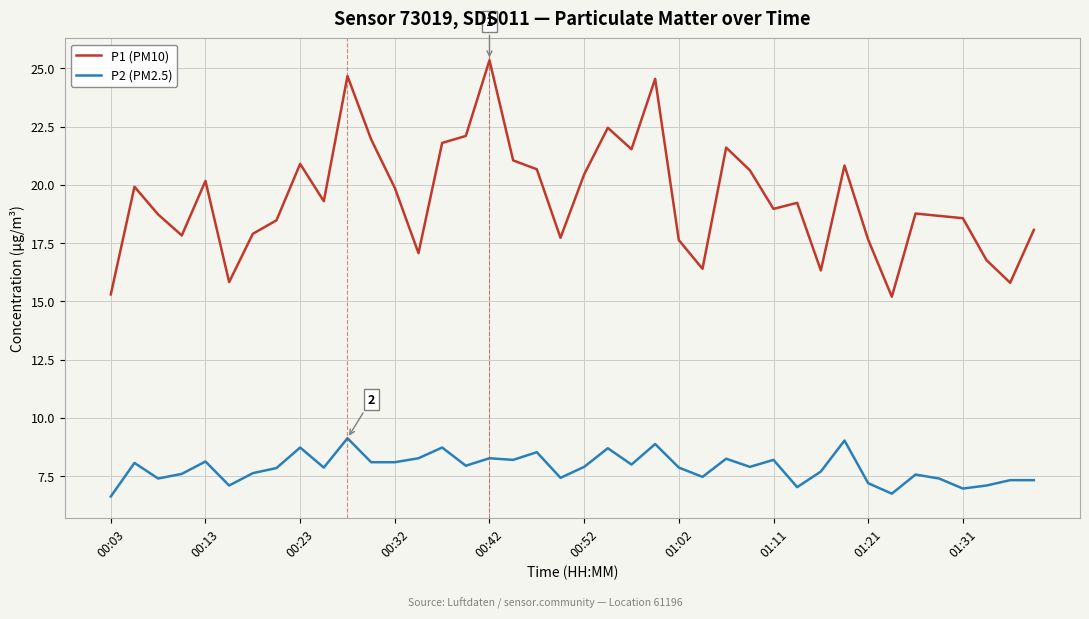

Which series has the largest range (max minus min)?

P1 (PM10)